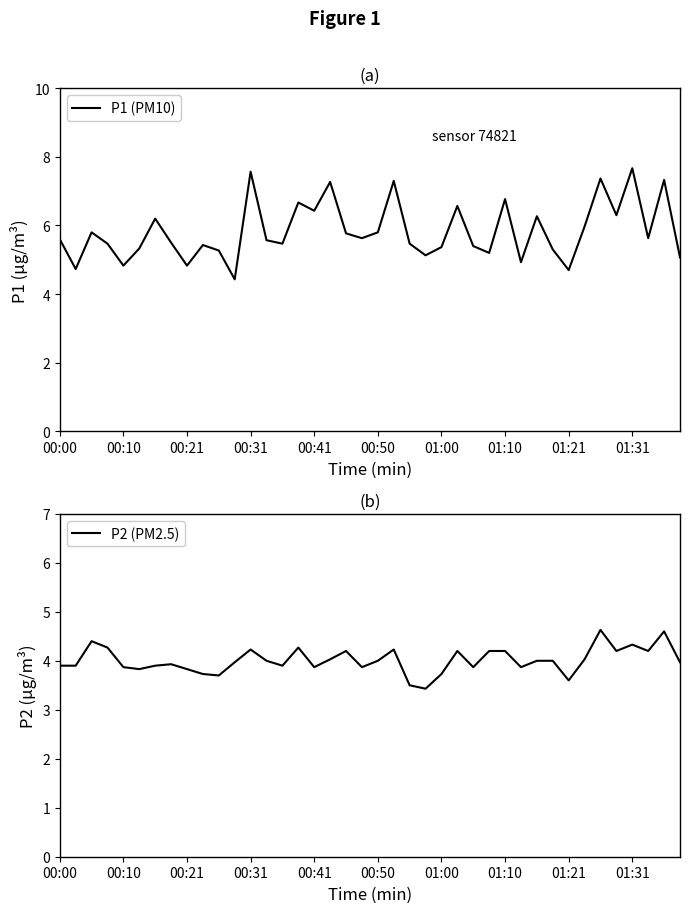

True or false: P1 (PM10) has a value of 7.6 at 00:31.

True